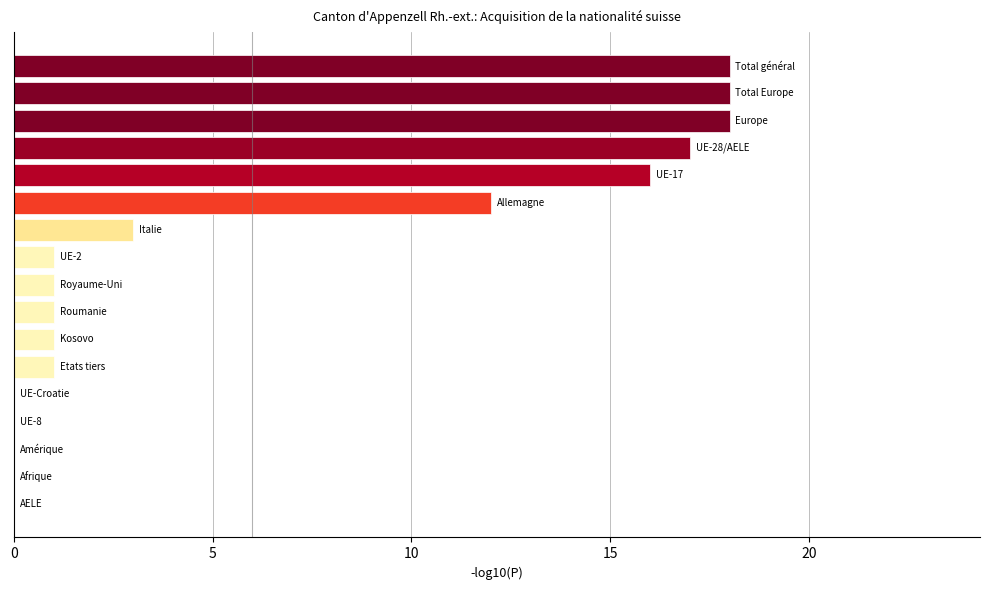

What is the sum of all values?

107